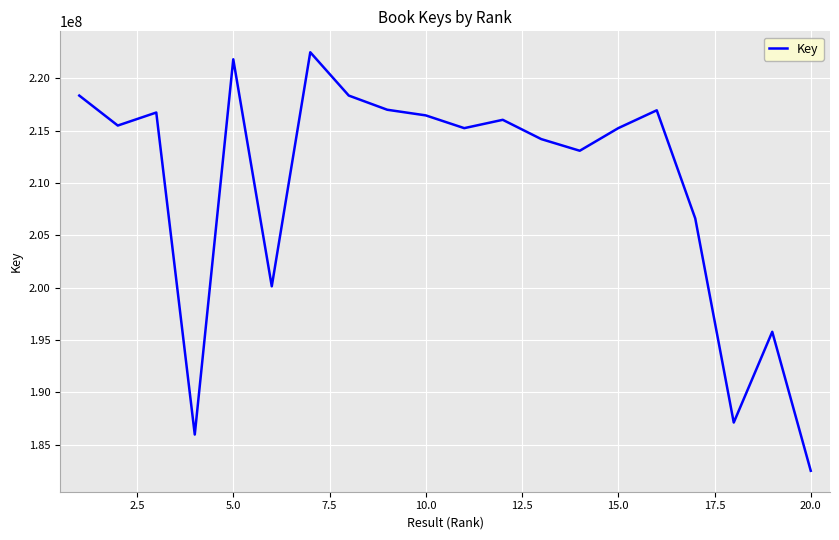

What is the maximum value shown in the chart?

222494701